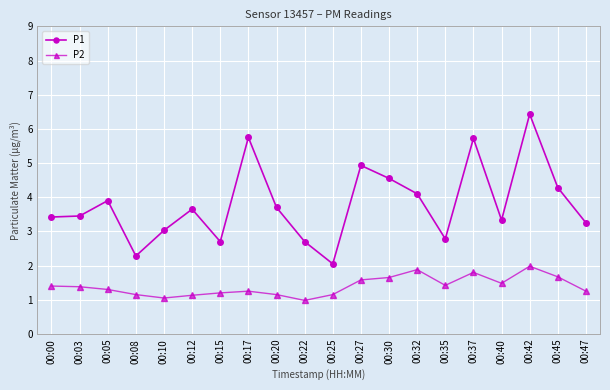

The P2 series shows 1.1 at 00:20. True or false?

True